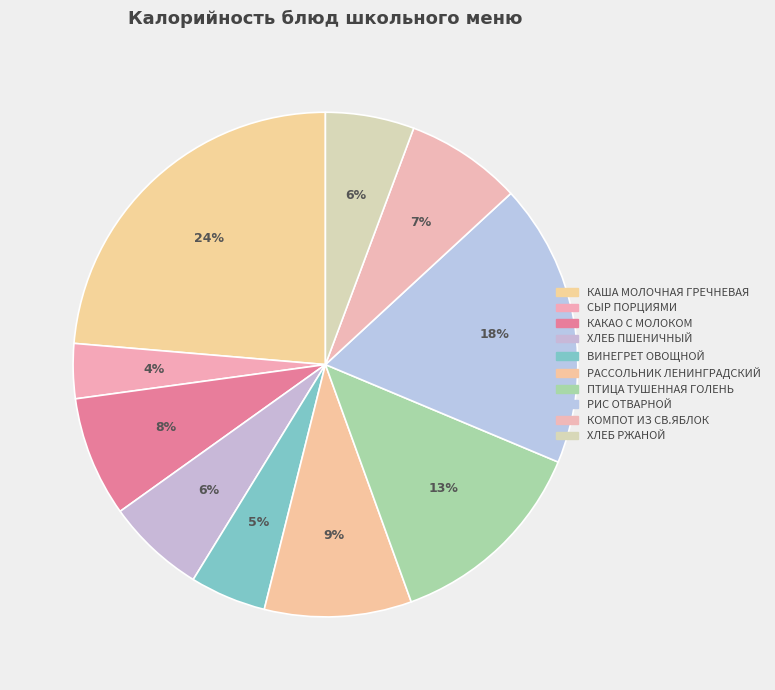

Count the number of slices in the pie.

10